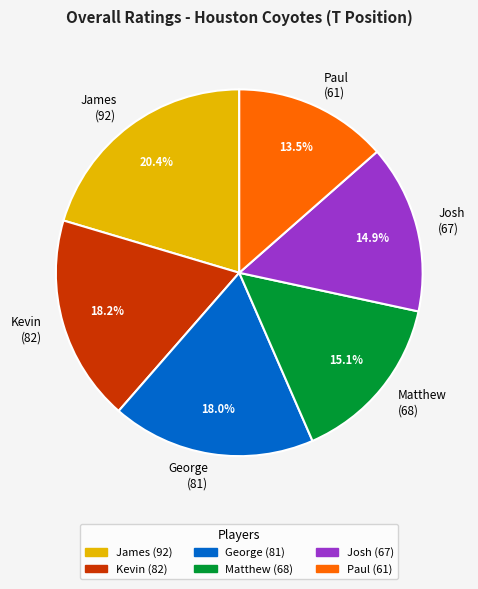

The James slice represents 20% of the pie. True or false?

True